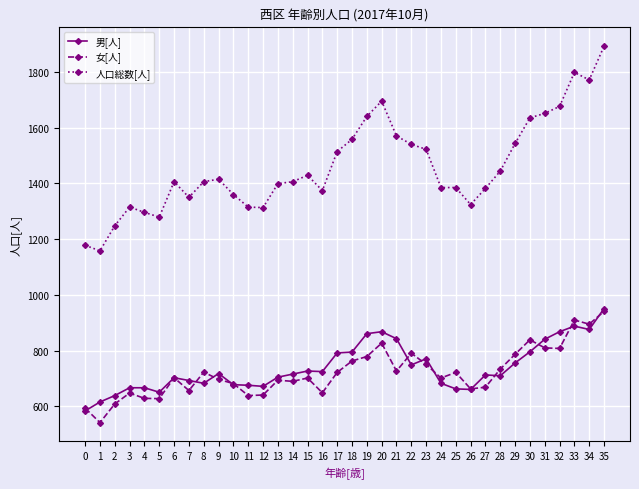

True or false: 人口総数[人] and 男[人] intersect in this chart.

False